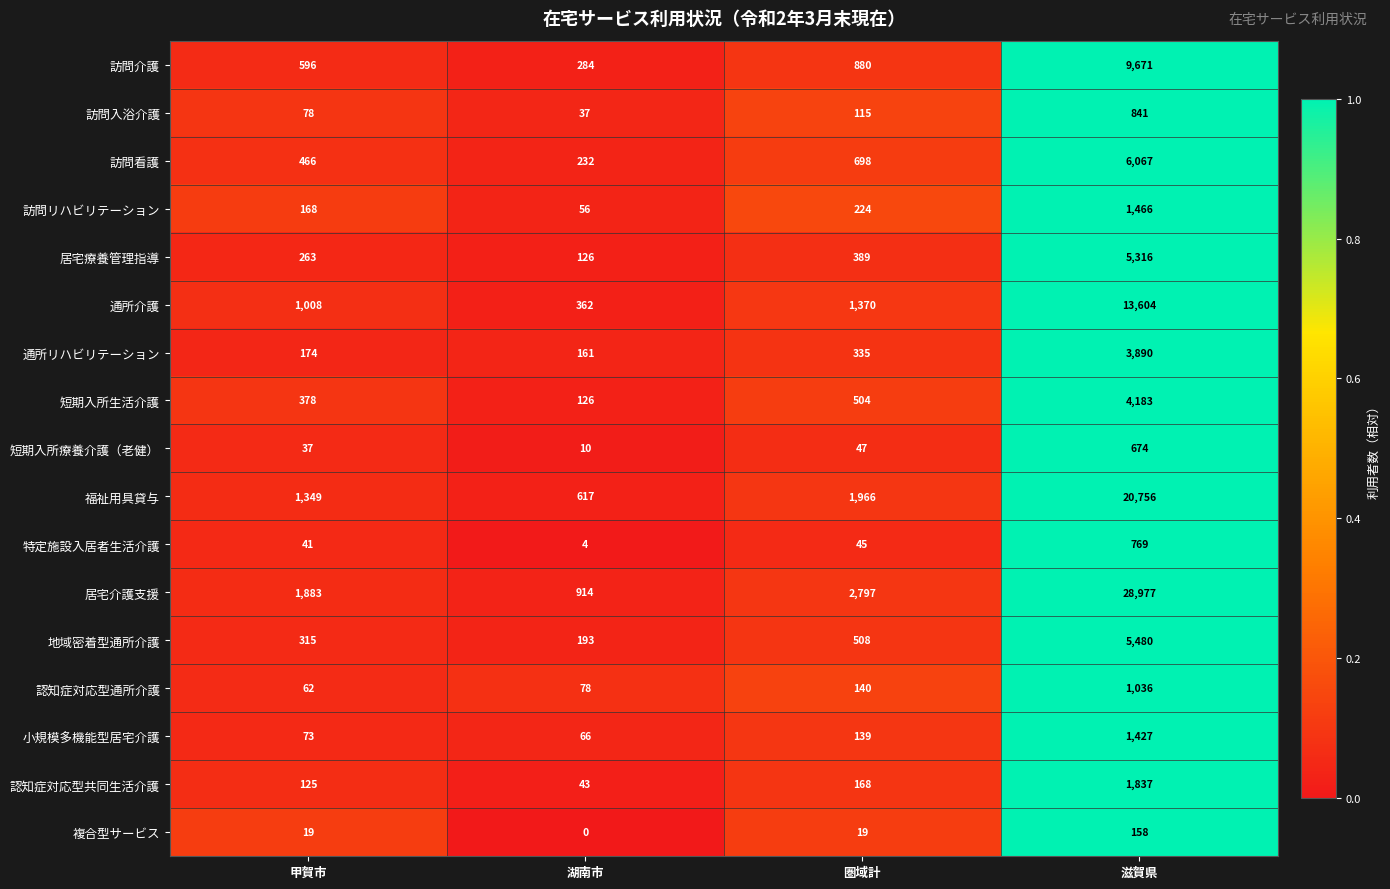

The 短期入所生活介護 series shows 4183 at 滋賀県. True or false?

True